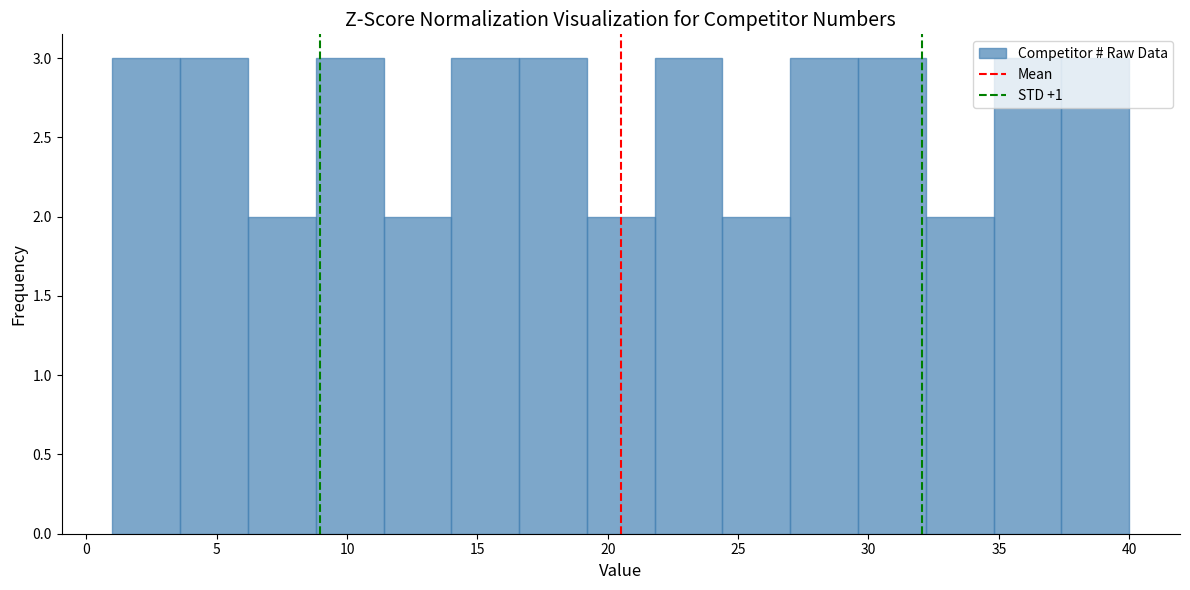

Reading left to right, list every bar in this chart as the range it spans on the x-axis followed by its height. Neither the bar edges nor the heights are printed on the chart, so give them approximately, as read against the axes.

1.0 to 3.6: 3
3.6 to 6.2: 3
6.2 to 8.8: 2
8.8 to 11.4: 3
11.4 to 14.0: 2
14.0 to 16.6: 3
16.6 to 19.2: 3
19.2 to 21.8: 2
21.8 to 24.4: 3
24.4 to 27.0: 2
27.0 to 29.6: 3
29.6 to 32.2: 3
32.2 to 34.8: 2
34.8 to 37.4: 3
37.4 to 40.0: 3